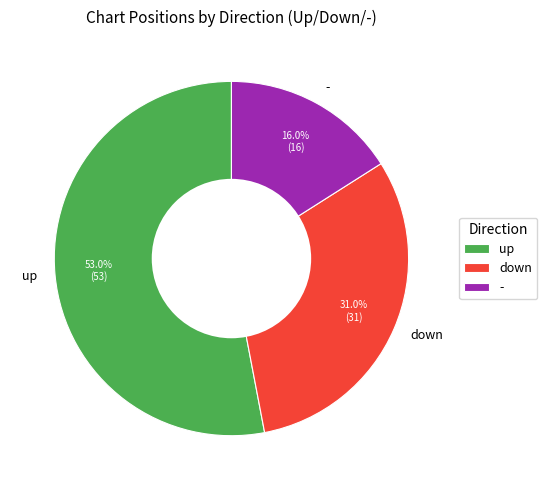

To the nearest percent, what portion does - represent?

16%